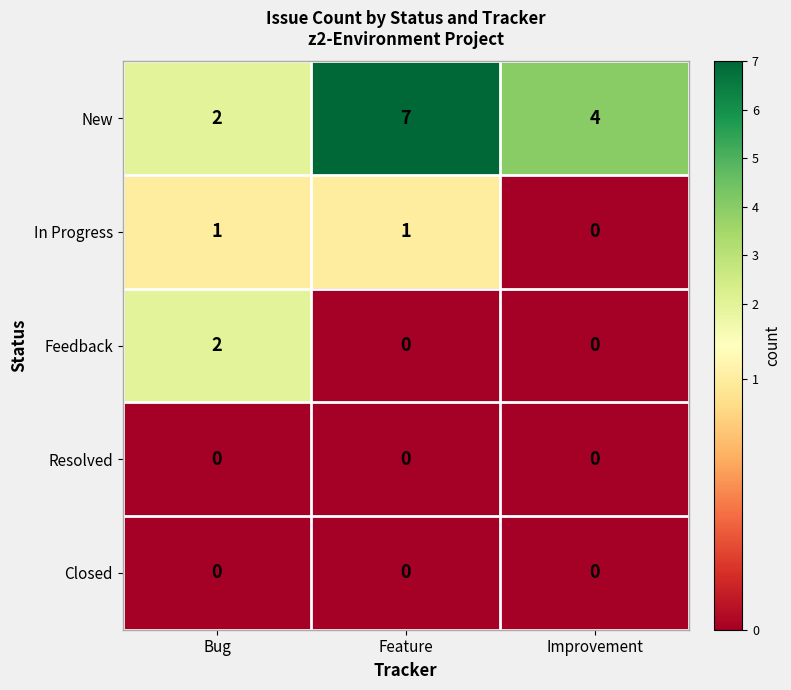

At which label is New closest to 4?

Improvement